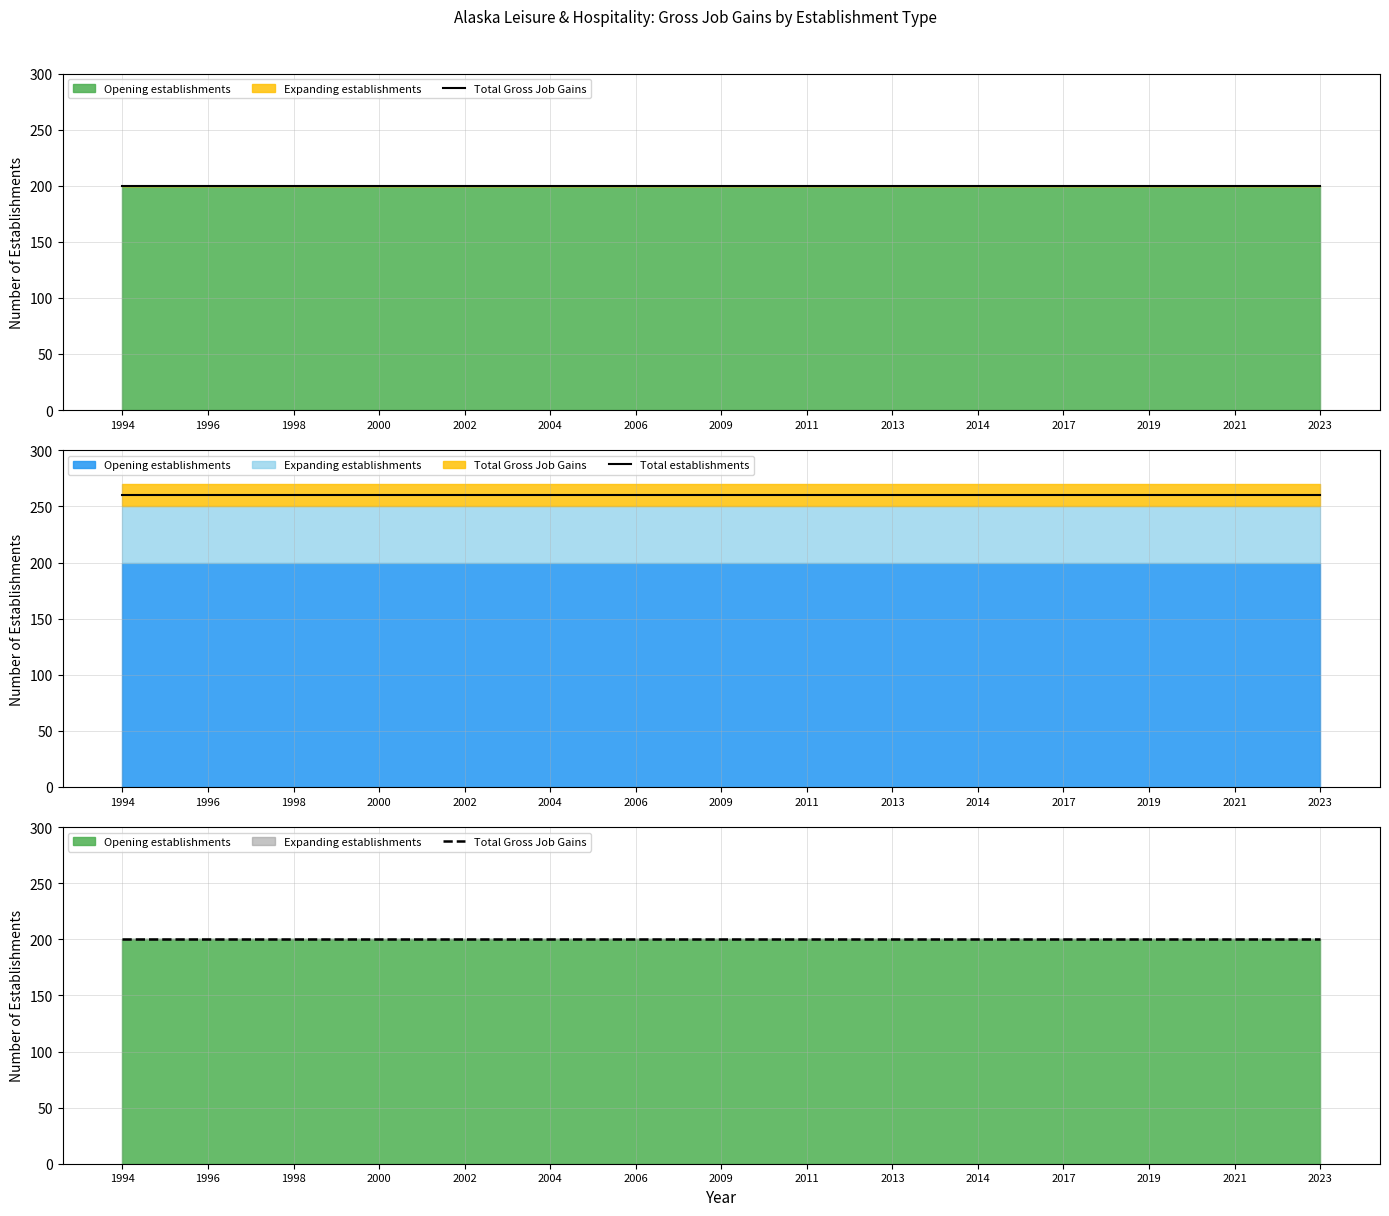

Rank the categories by Total Gross Job Gains value from lowest to highest.

1994, 1996, 1998, 2000, 2002, 2004, 2006, 2009, 2011, 2013, 2014, 2017, 2019, 2021, 2023